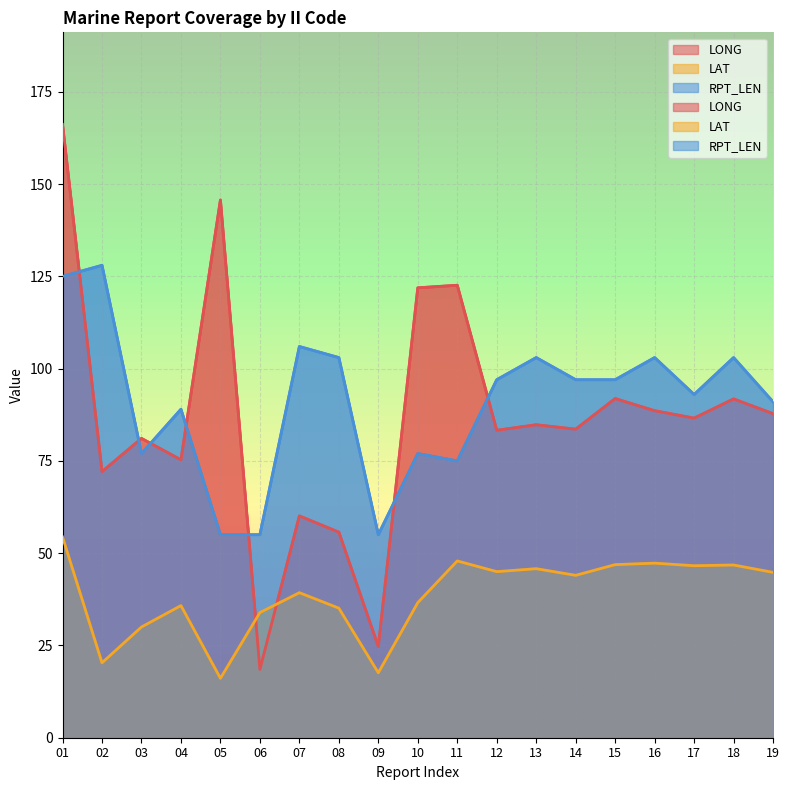

Reading left to right, what are all the values shown in this chart?

LONG: 166.2	72.1	81.1	75.3	145.7	18.5	60.1	55.7	24.7	121.9	122.6	83.3	84.8	83.6	91.9	88.6	86.6	91.8	87.8
LAT: 54.4	20.3	30.0	35.8	16.1	33.9	39.3	35.1	17.6	36.6	47.9	45.0	45.8	44.0	46.9	47.3	46.6	46.8	44.8
RPT_LEN: 125.0	128.0	77.0	89.0	55.0	55.0	106.0	103.0	55.0	77.0	75.0	97.0	103.0	97.0	97.0	103.0	93.0	103.0	91.0